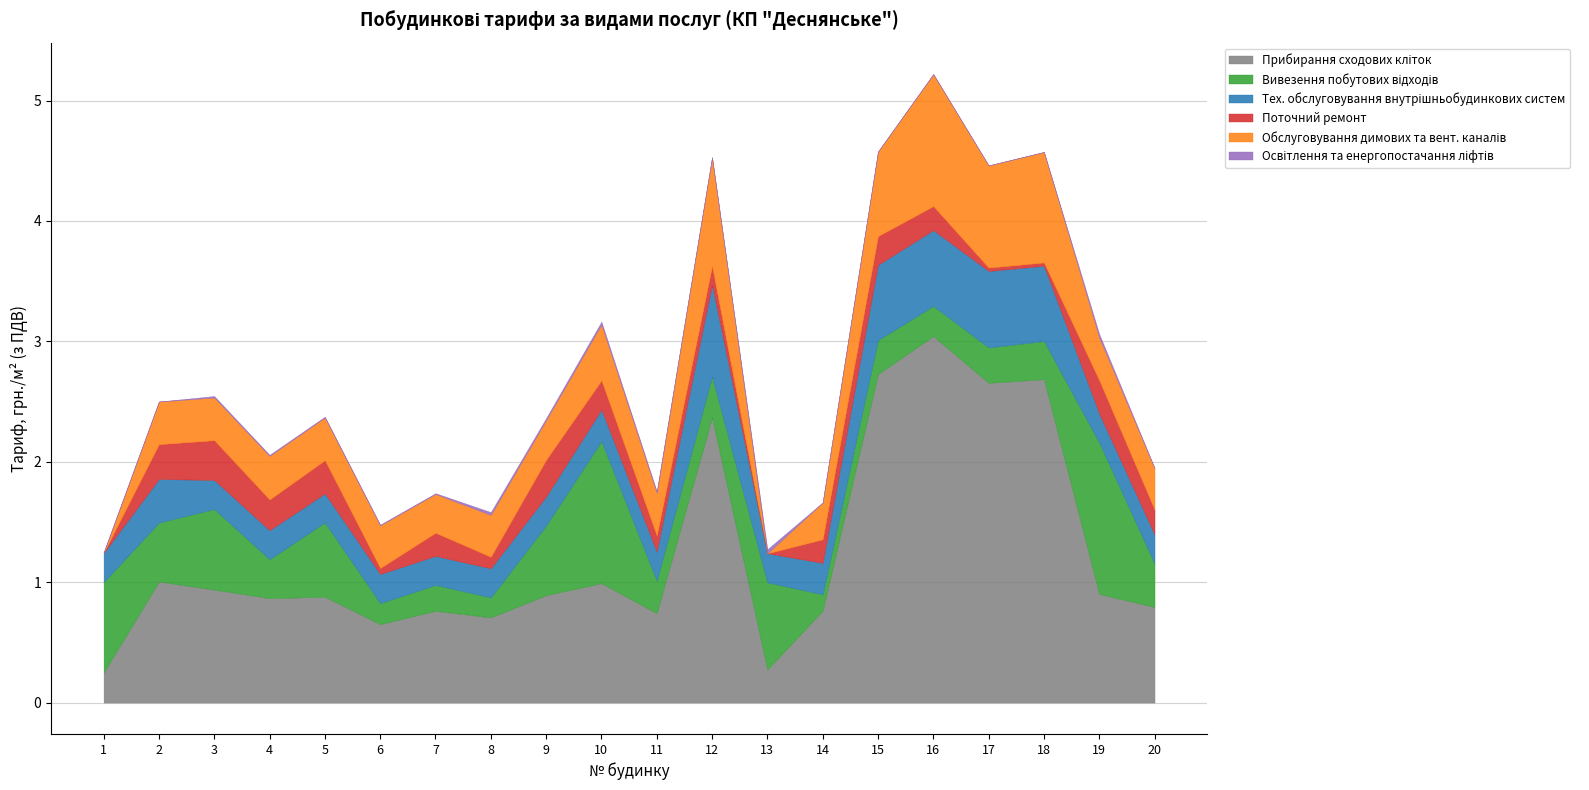

How many data points does each series have?

20